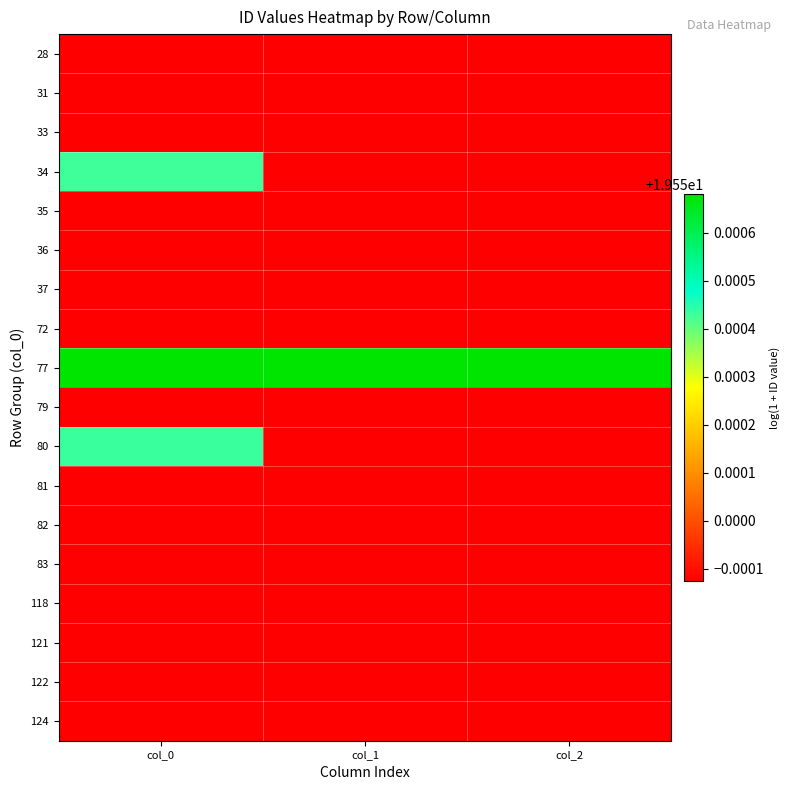

Reading left to right, transcribe all the data shown in this chart.

28: col_0=19.5	col_1=19.5	col_2=19.5
31: col_0=19.5	col_1=19.5	col_2=19.5
33: col_0=19.5	col_1=19.5	col_2=19.5
34: col_0=19.6	col_1=19.5	col_2=19.5
35: col_0=19.5	col_1=19.5	col_2=19.5
36: col_0=19.5	col_1=19.5	col_2=19.5
37: col_0=19.5	col_1=19.5	col_2=19.5
72: col_0=19.5	col_1=19.5	col_2=19.5
77: col_0=19.6	col_1=19.6	col_2=19.6
79: col_0=19.5	col_1=19.5	col_2=19.5
80: col_0=19.6	col_1=19.5	col_2=19.5
81: col_0=19.5	col_1=19.5	col_2=19.5
82: col_0=19.5	col_1=19.5	col_2=19.5
83: col_0=19.5	col_1=19.5	col_2=19.5
118: col_0=19.5	col_1=19.5	col_2=19.5
121: col_0=19.5	col_1=19.5	col_2=19.5
122: col_0=19.5	col_1=19.5	col_2=19.5
124: col_0=19.5	col_1=19.5	col_2=19.5